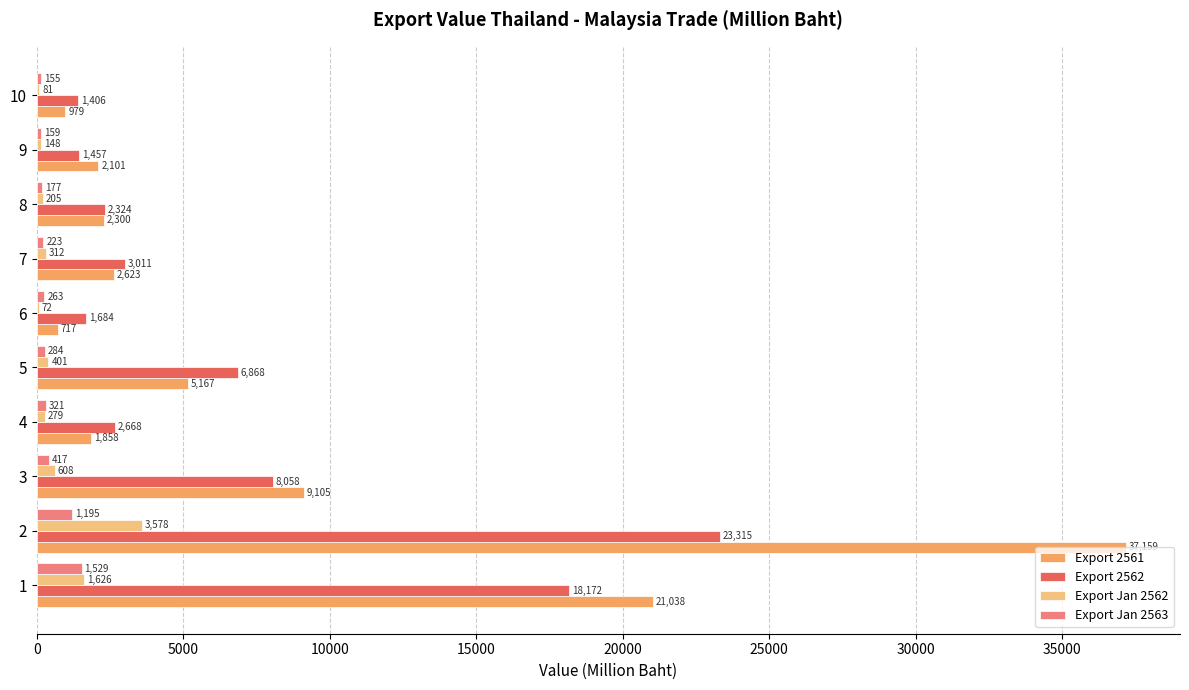

Read the Export 2561 value at 7.

2623.5